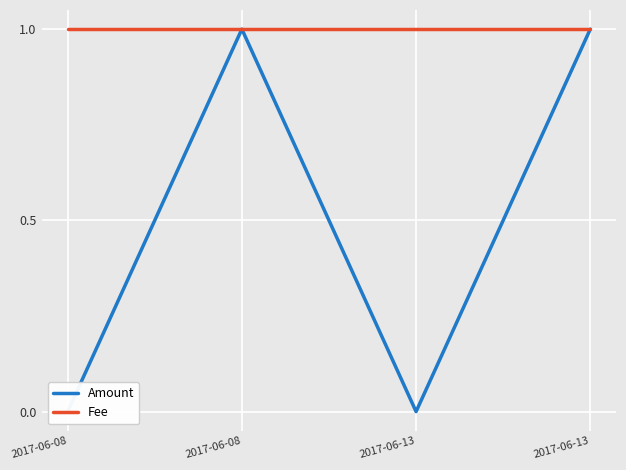

What are all the series names shown in the legend?

Amount, Fee